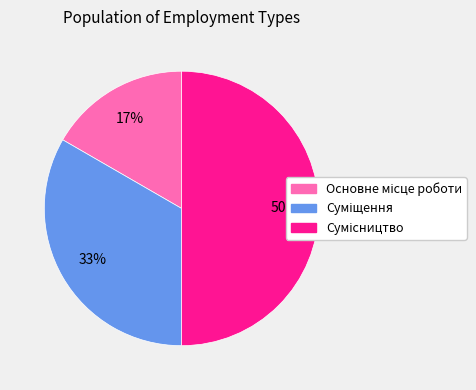

To the nearest percent, what is the average slice percentage?

33%